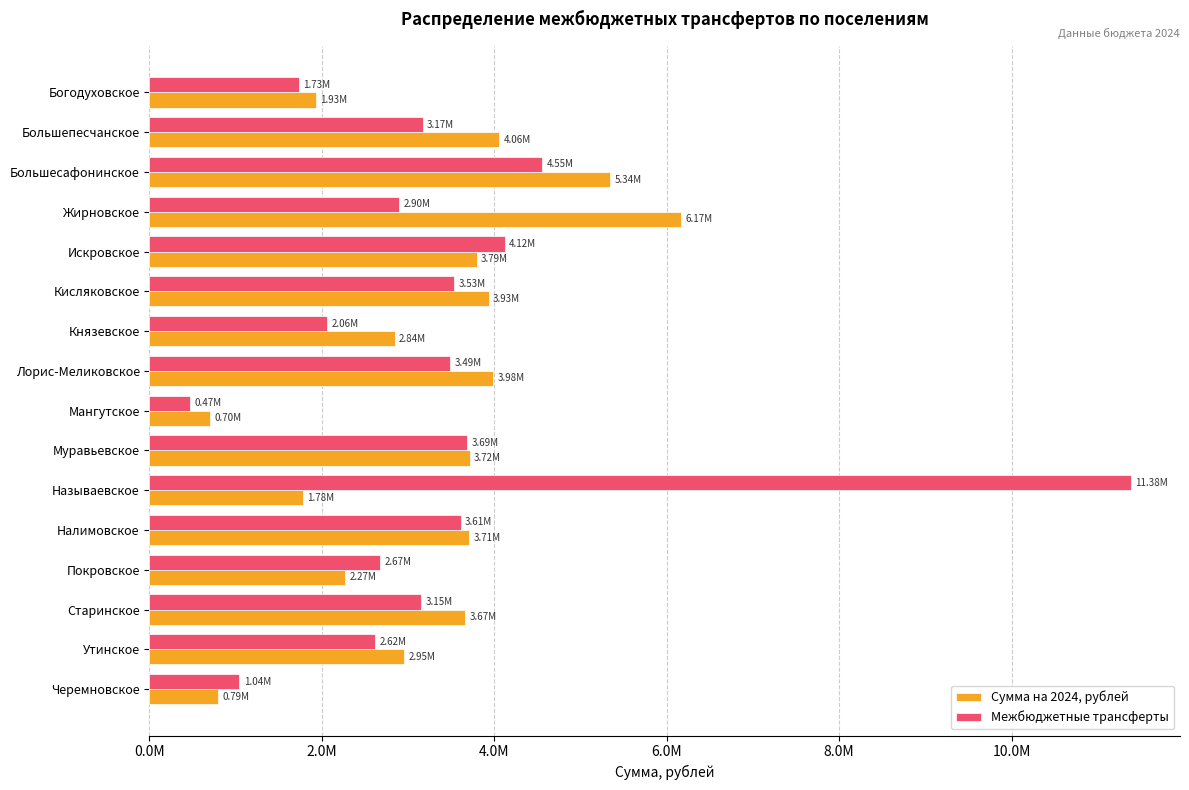

What are all the series names shown in the legend?

Сумма на 2024, рублей, Межбюджетные трансферты